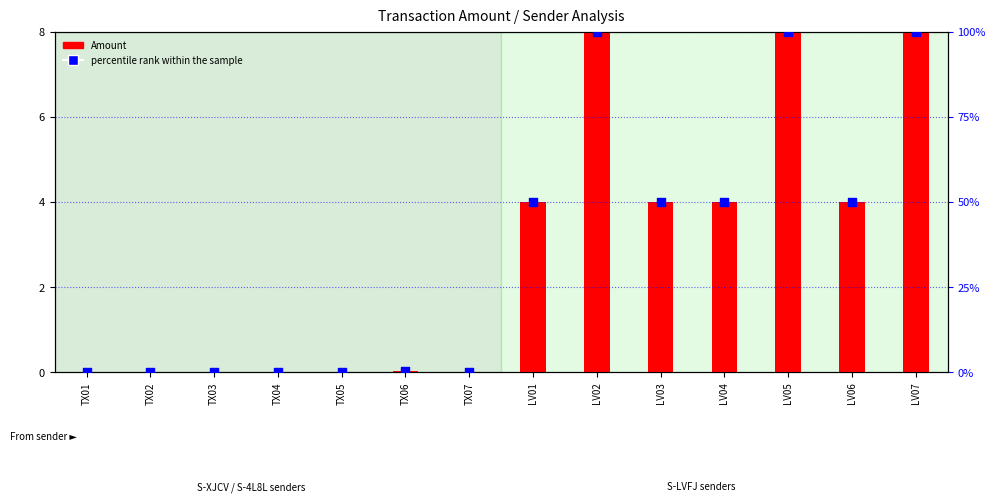

Which series reaches the minimum Y coordinate?

Amount